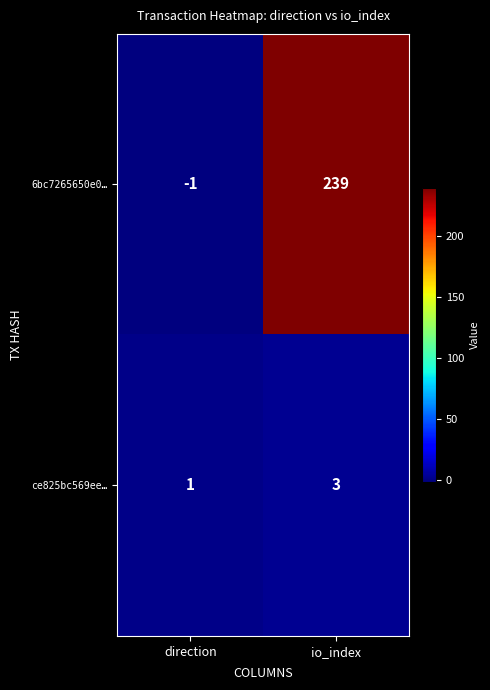

What is the average value of the 6bc7265650e0… series?

119